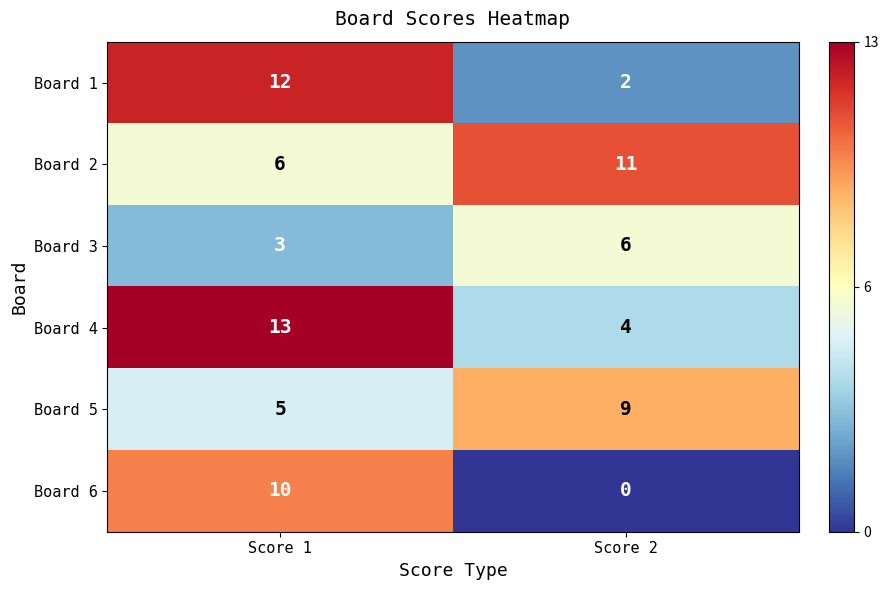

At how many categories does at least one series exceed 3?

2